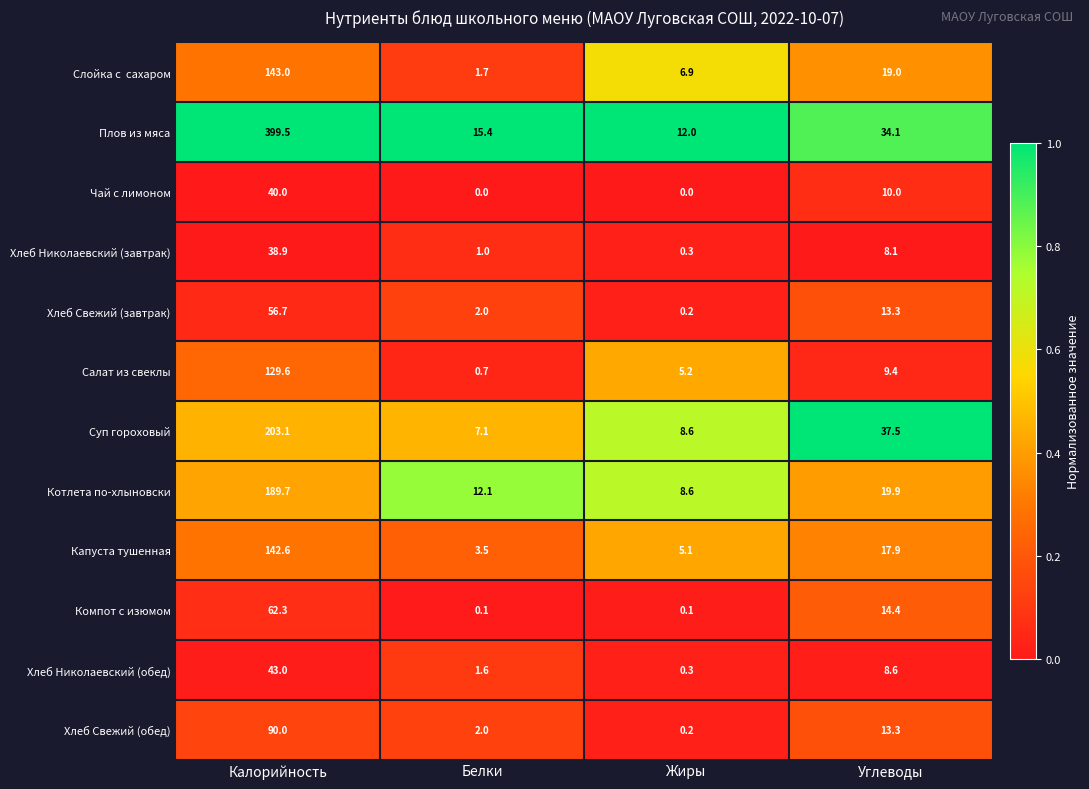

What is the spread (max minus min) of values at Калорийность?

360.6